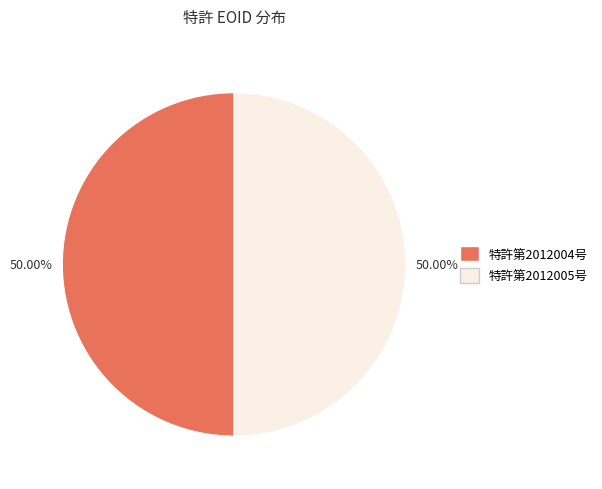

Combined, what portion of the pie is 特許第2012005号 and 特許第2012004号?

100.0%